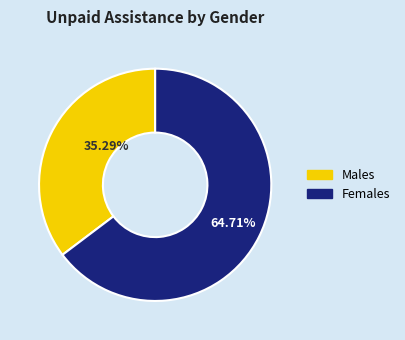

Approximately how many times larger is the value at Males compared to Females?

0.5